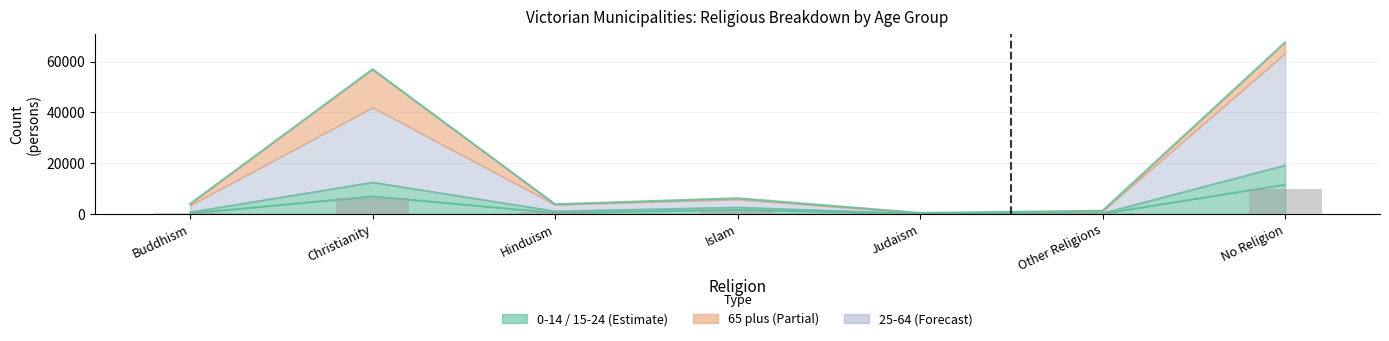

Which has a higher value, Buddhism or Hinduism?

Hinduism